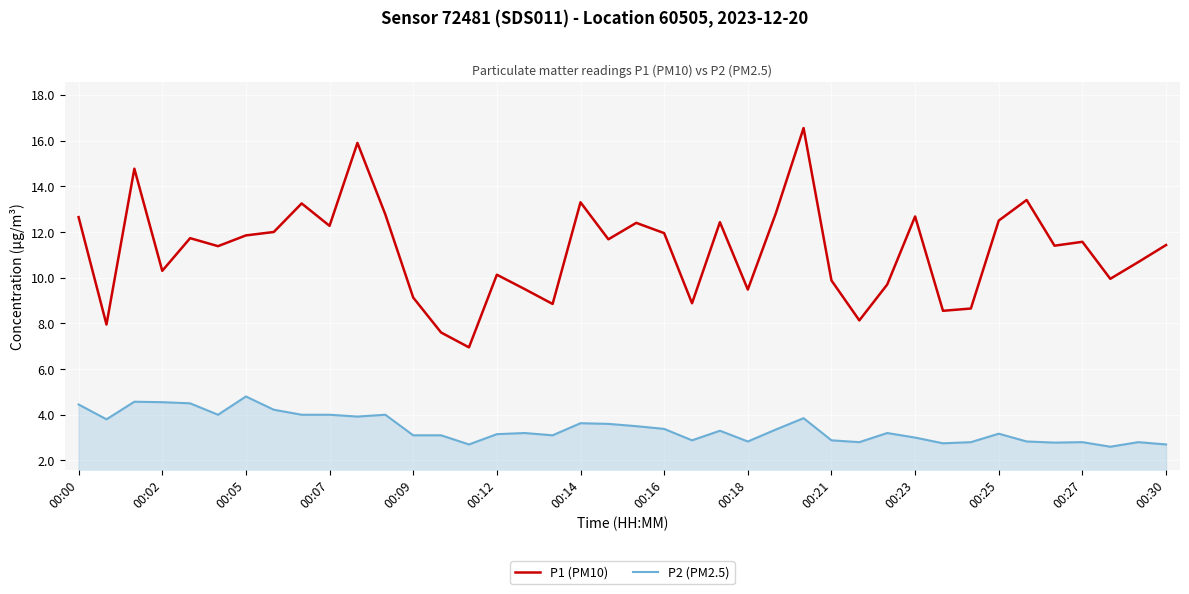

What is the greatest value displayed?

16.6